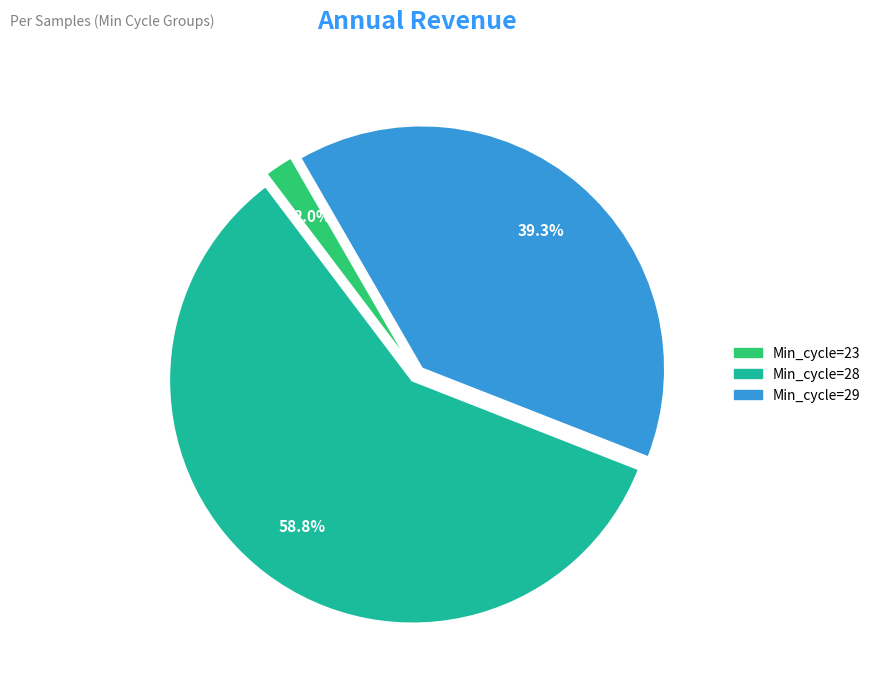

Is there any slice that represents more than half of the pie?

Yes